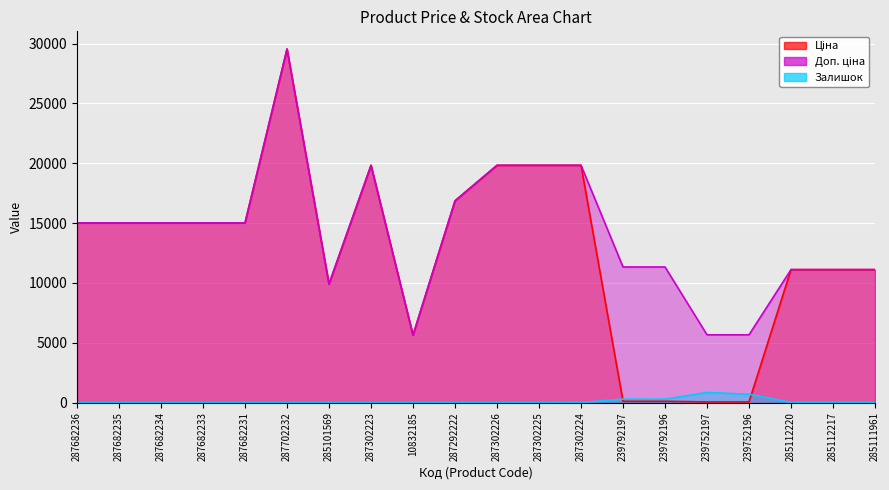

True or false: Ціна has a value of 56.7 at 239752196.

True